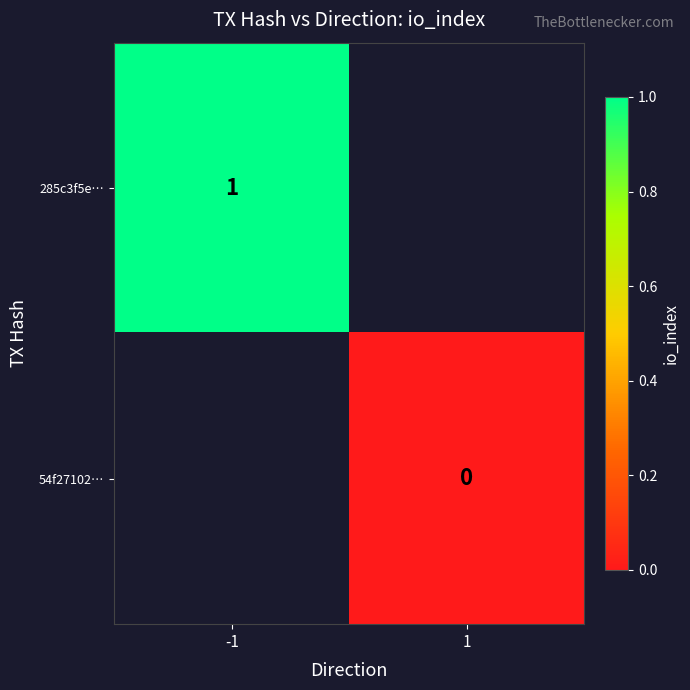

Is the value of 54f27102… at 1 greater than the value of 285c3f5e… at -1?

No